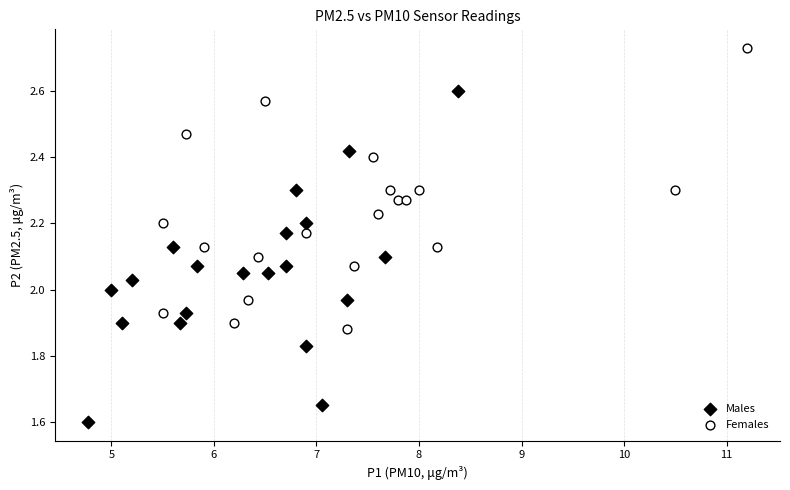

What are all the series names shown in the legend?

Males, Females